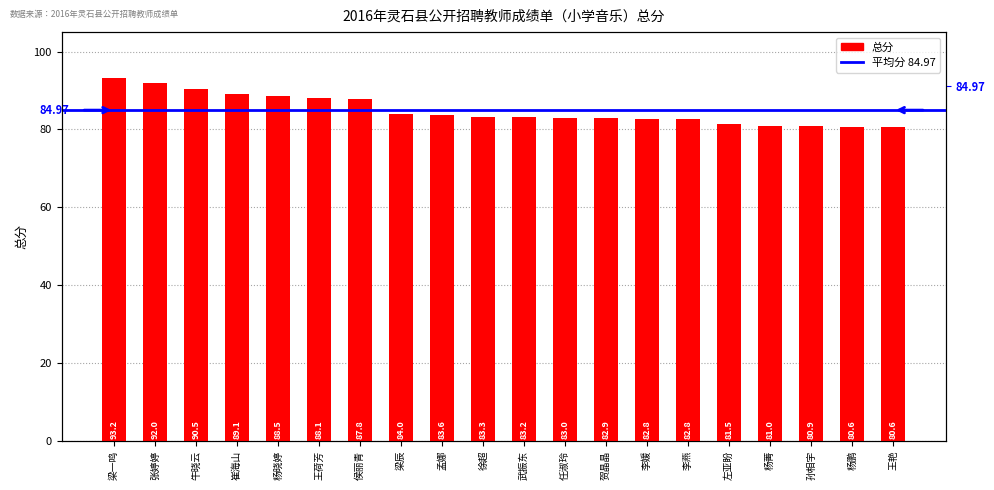

Which label corresponds to the smallest value in the chart?

杨鹏